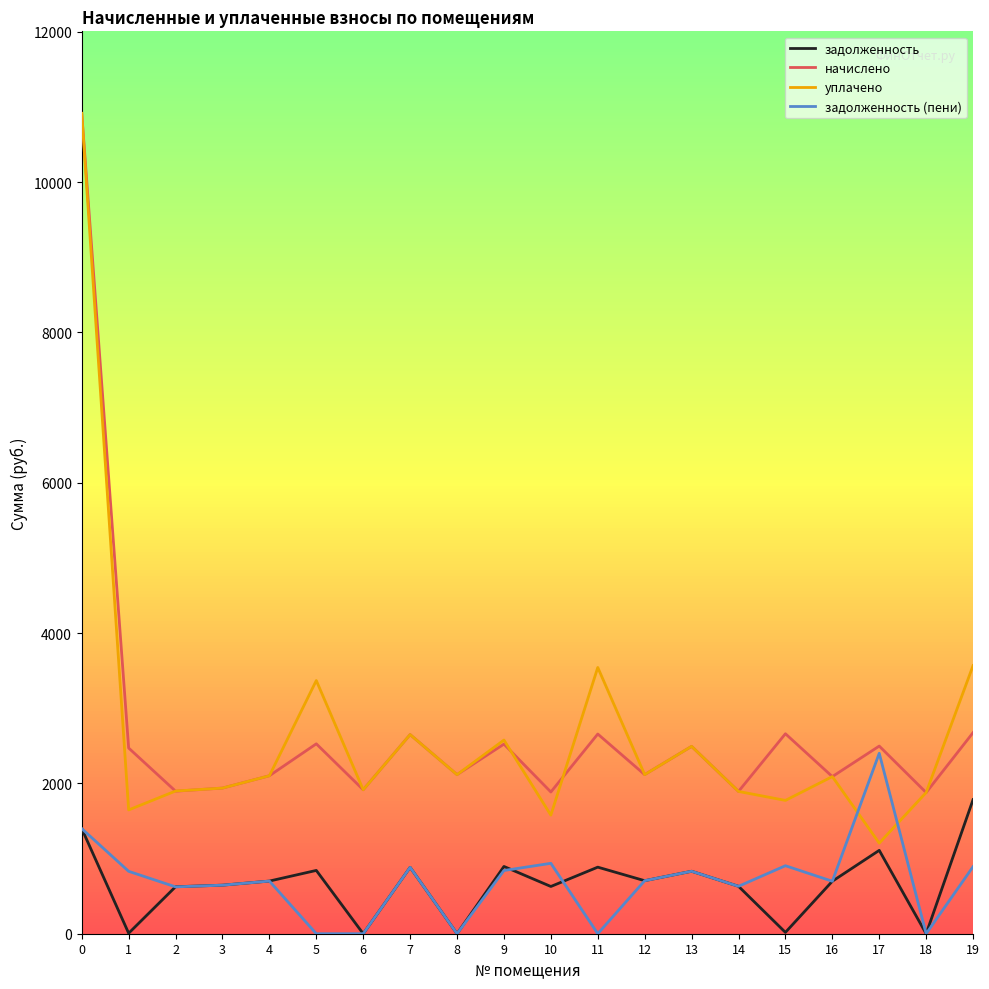

Does the chart display data point markers on the line(s)?

No